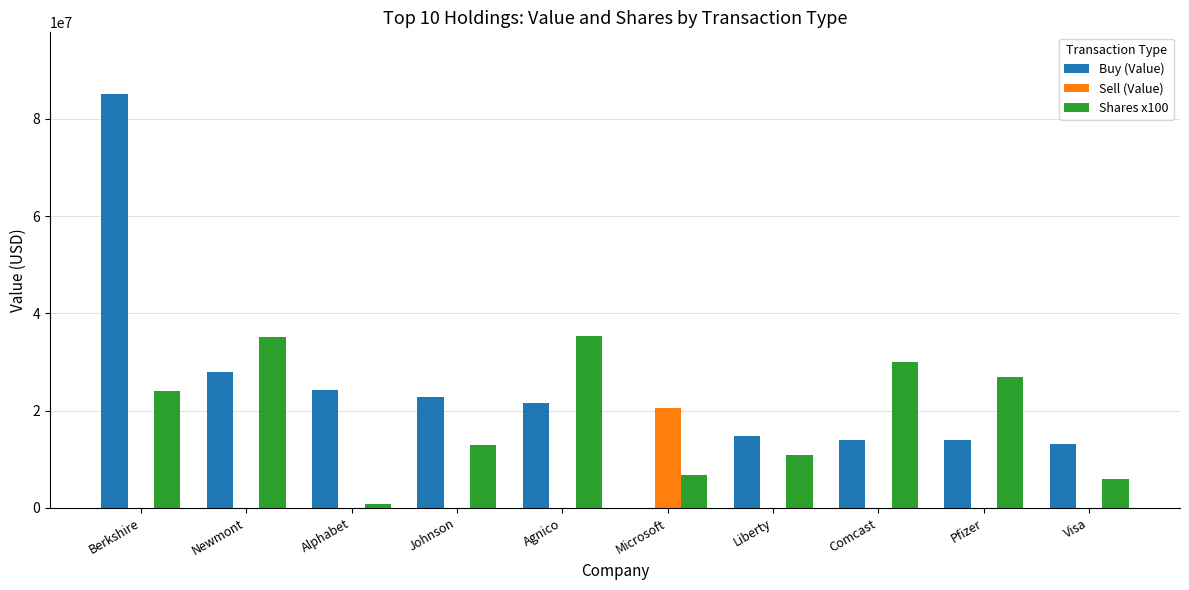

The Buy (Value) series shows 14036000 at Comcast. True or false?

True